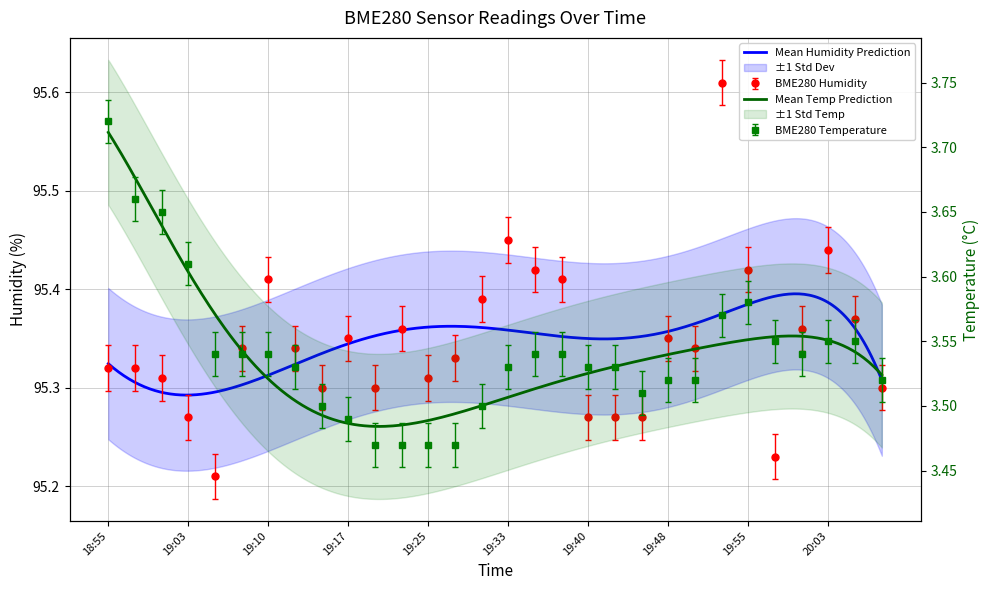

Which series changed the most between 19:12 and 19:28?

BME280_temperature